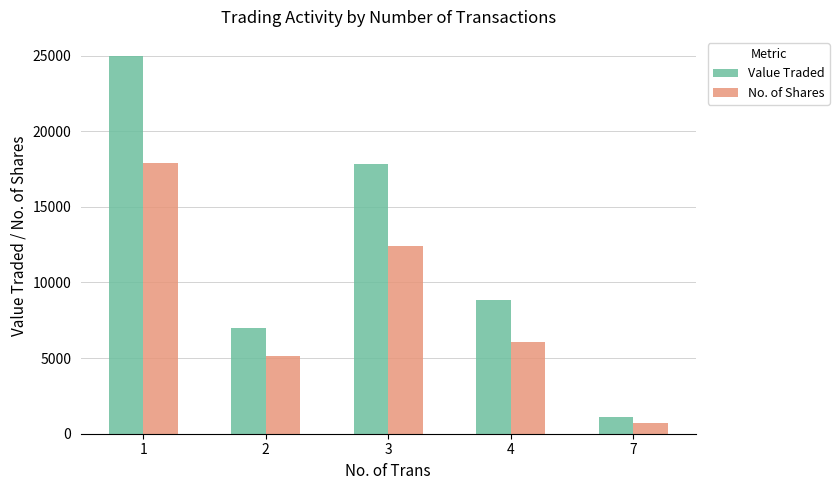

What is the difference between the highest and lowest values at 4?

2786